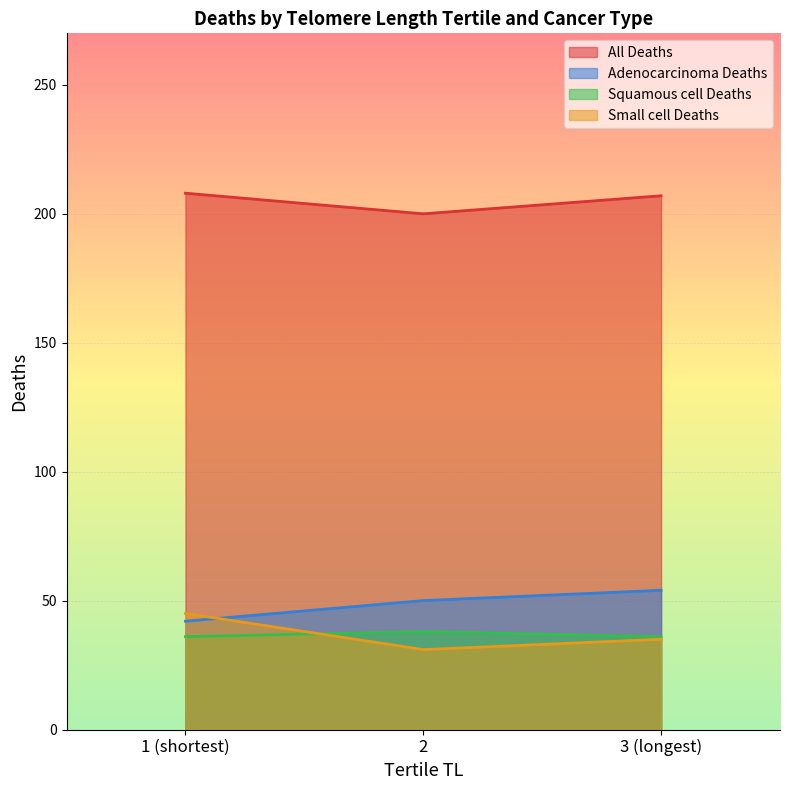

Rank the series by their maximum value, from highest to lowest.

All Deaths, Adenocarcinoma Deaths, Small cell Deaths, Squamous cell Deaths